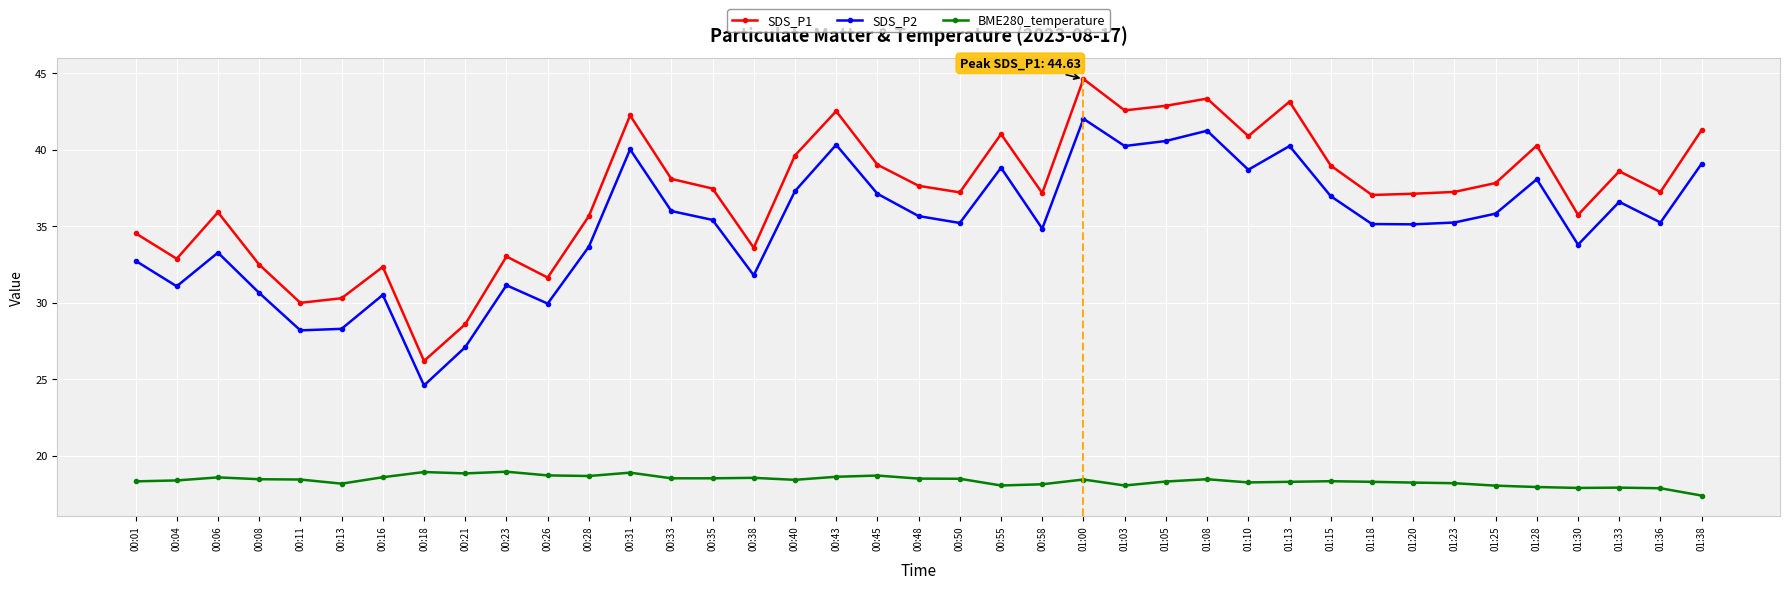

Read the BME280_temperature value at 01:08.

18.5